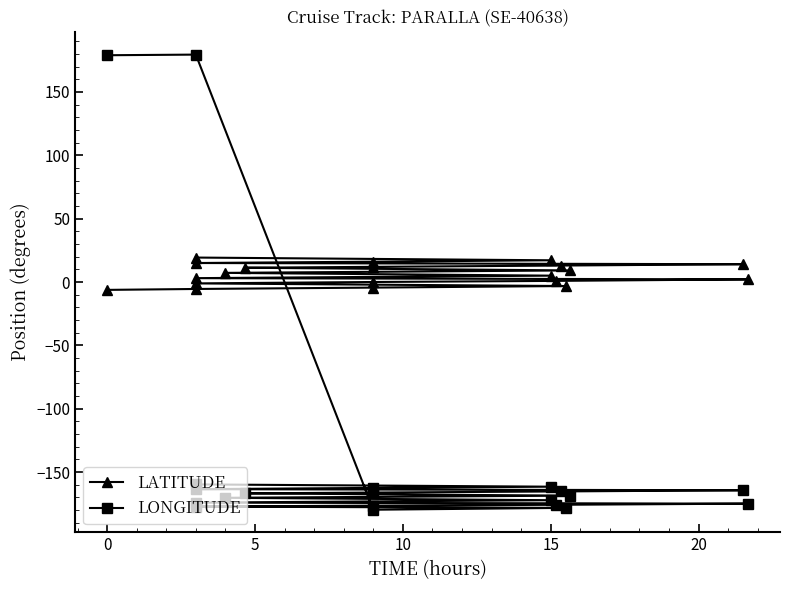

What is the difference between the LATITUDE values at 18 and 20?

17.1